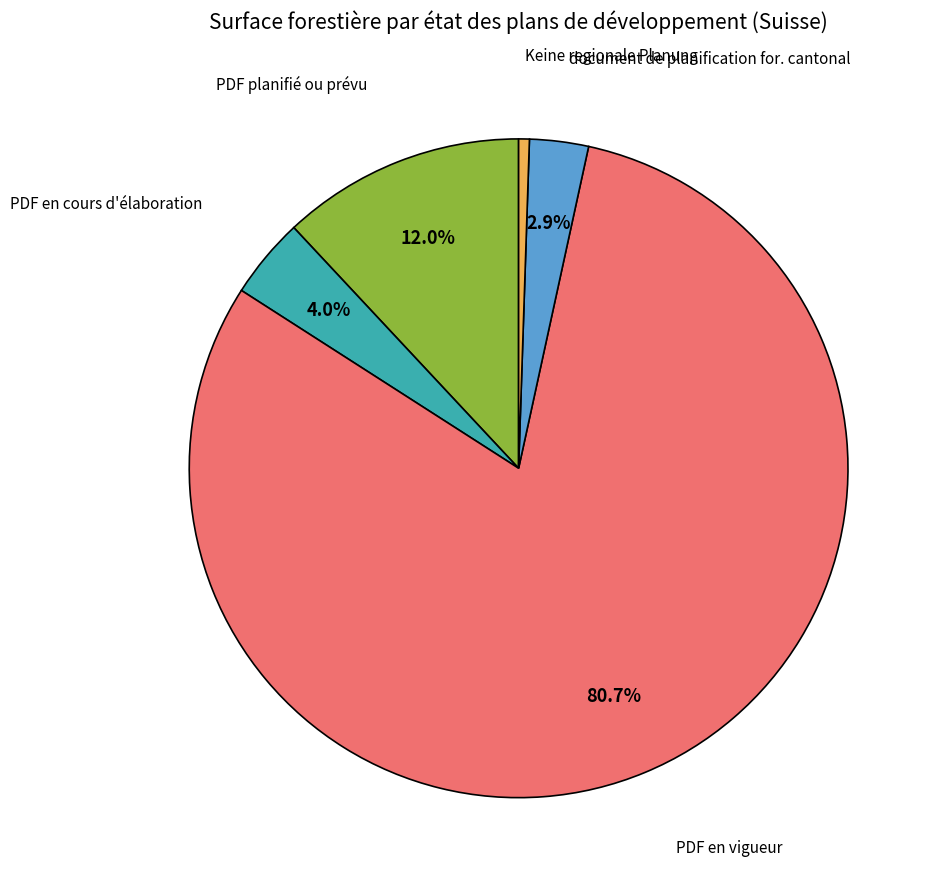

Does any single category account for the majority?

Yes